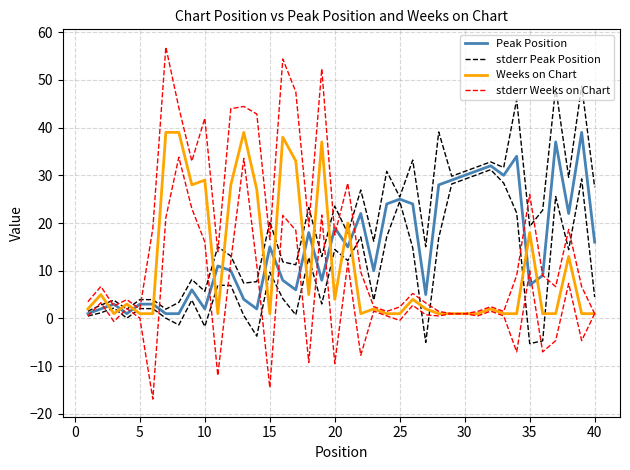

True or false: Peak Position and stderr Peak Position intersect in this chart.

False